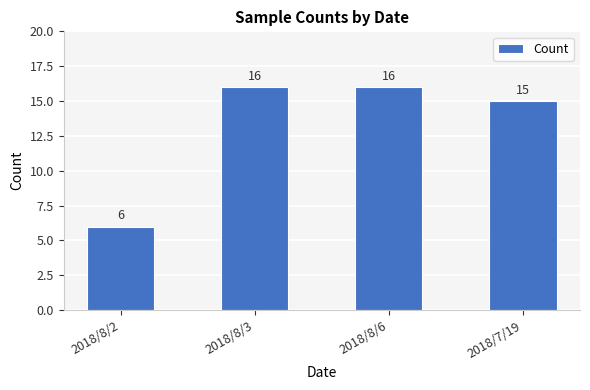

What is the label of the 4th bar from the right?

2018/8/2